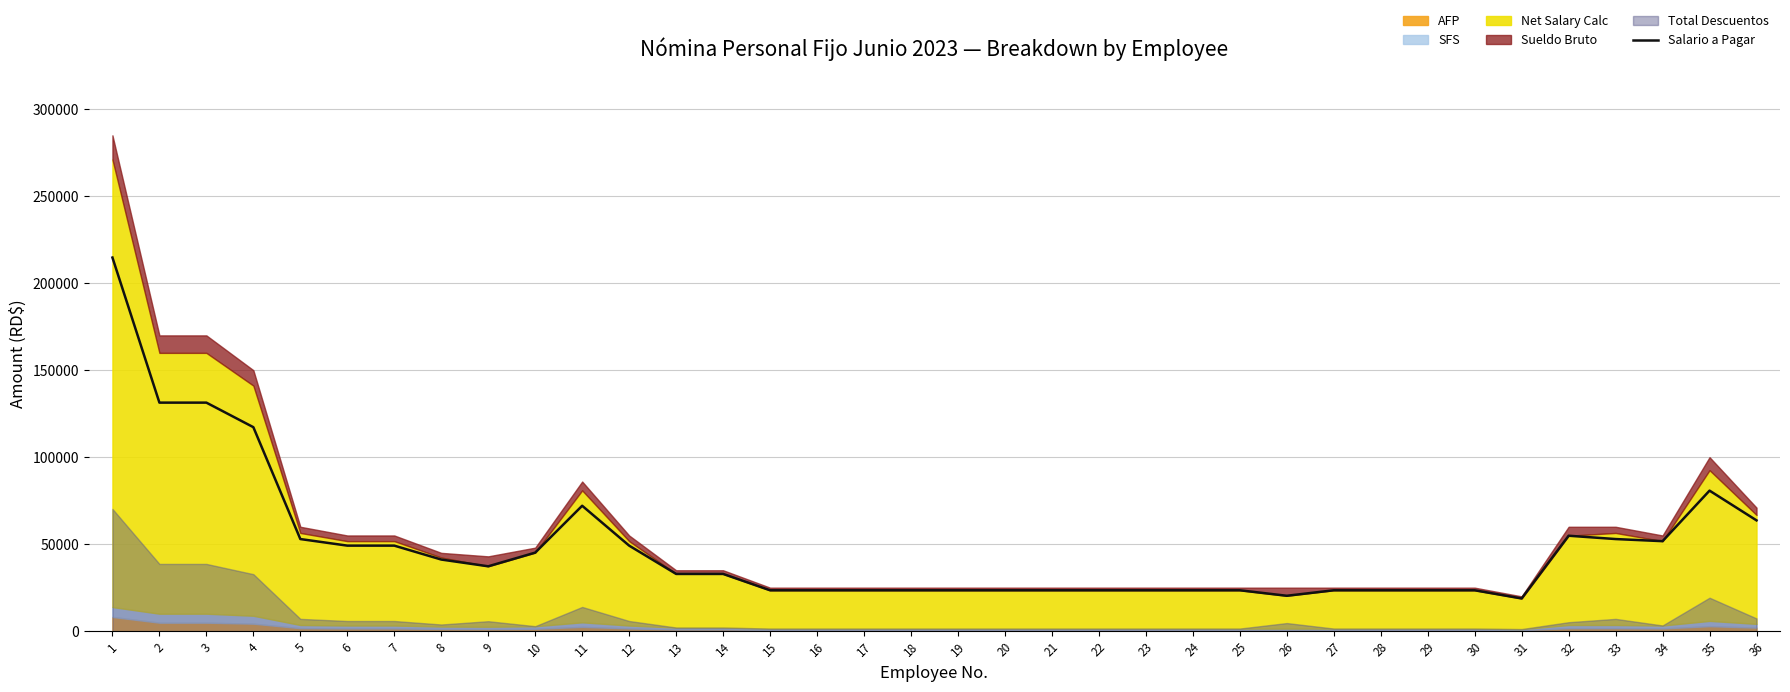

What is the approximate value at 12?

49164.8